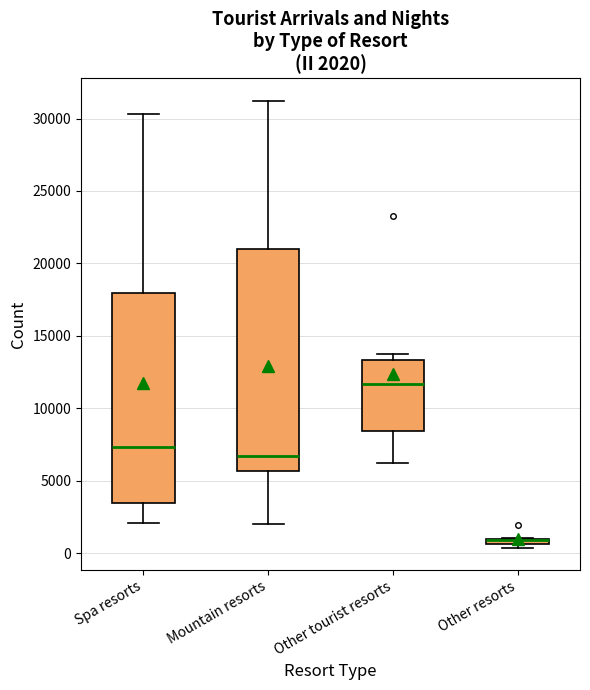

Which box is the tallest, from its lower edge to its upper edge?

Mountain resorts